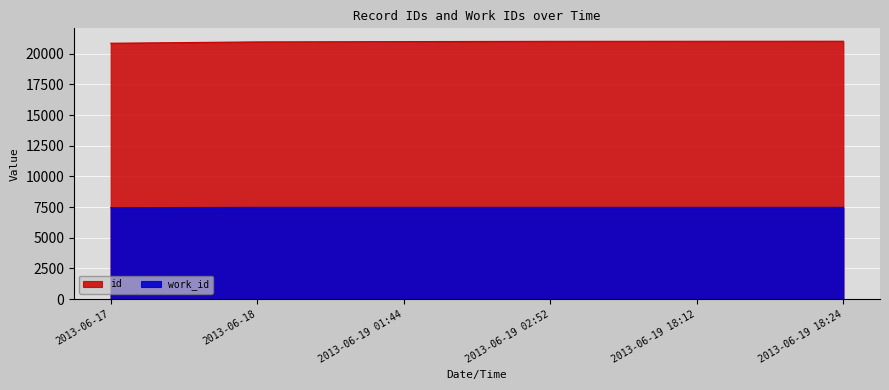

Is it true that work_id equals 12906 at 2013-06-19 02:52?

False